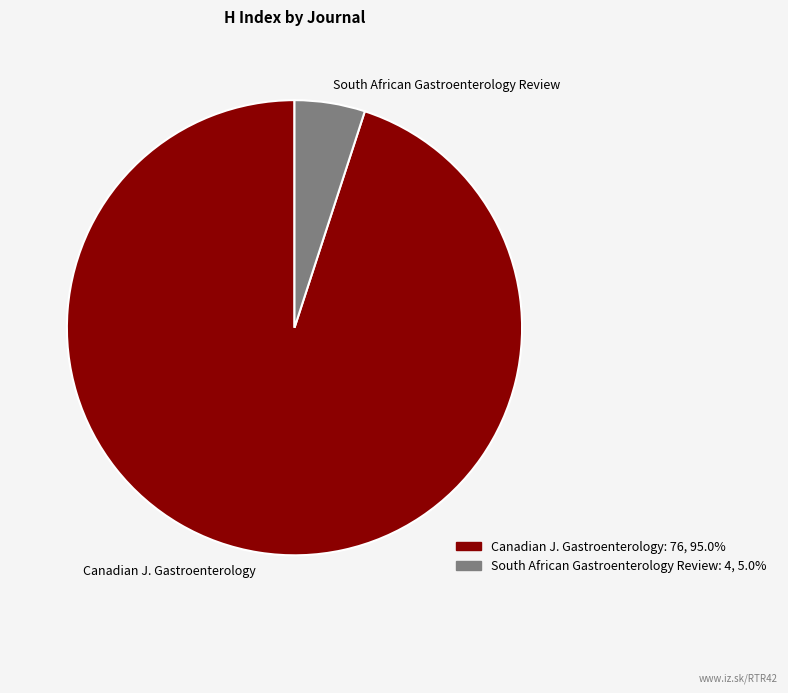

Which has a higher value, South African Gastroenterology Review or Canadian J. Gastroenterology?

Canadian J. Gastroenterology